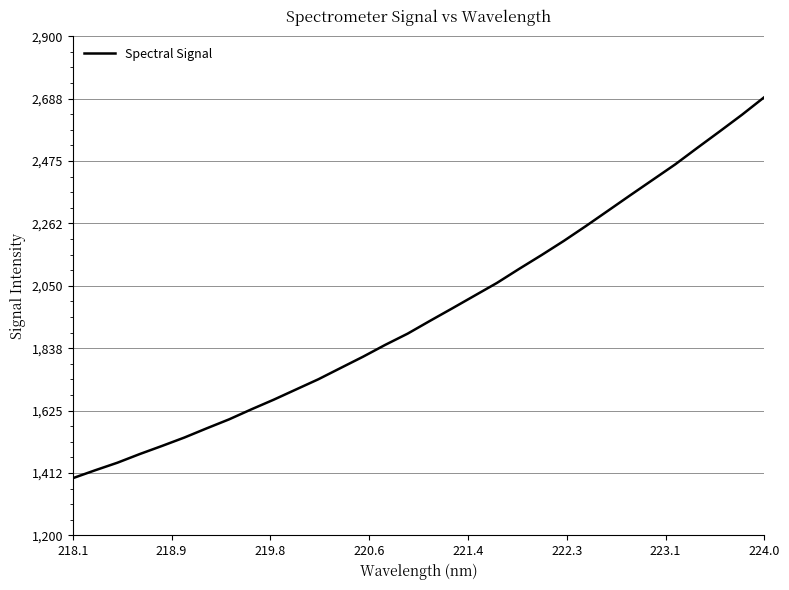

What is the minimum value shown in the chart?

1394.8